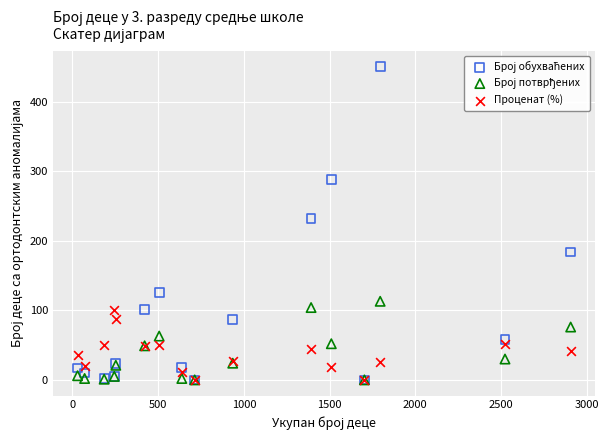

Across all series, what Y value is closest to 225?

232.0